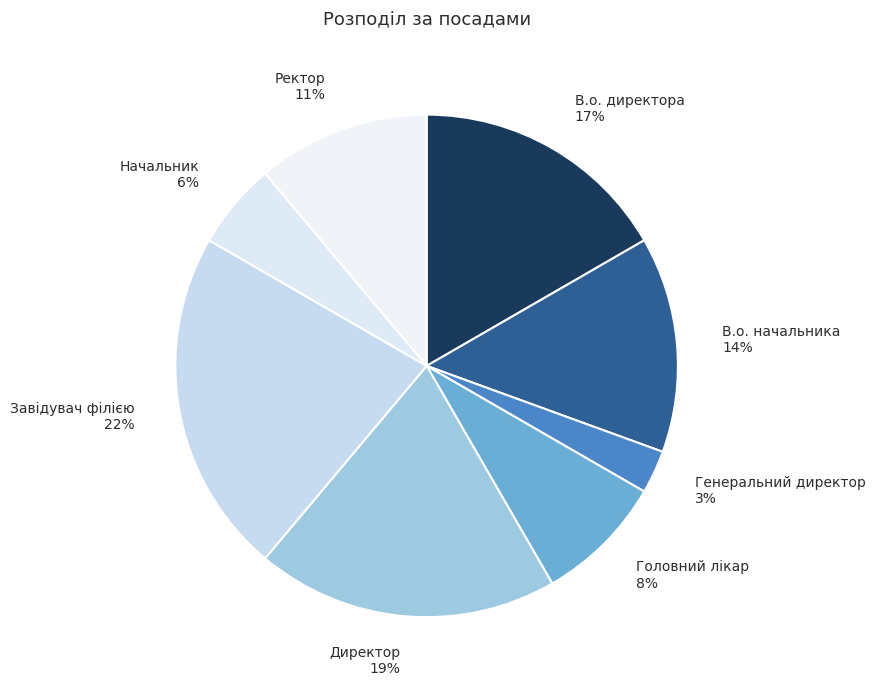

Count the number of slices in the pie.

8